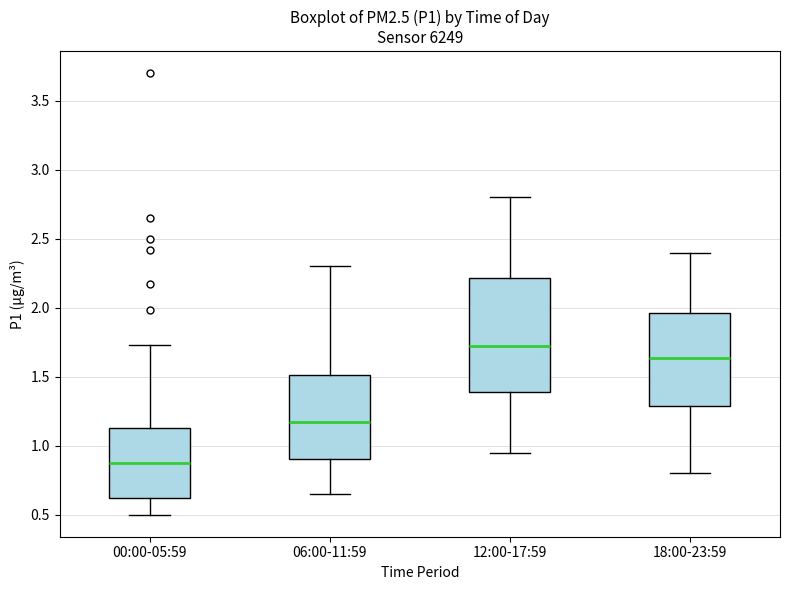

Where is the lower edge of the box for 06:00-11:59 on the y-axis? The values are not printed on the chart, so give them approximately, as read against the axis.

0.90